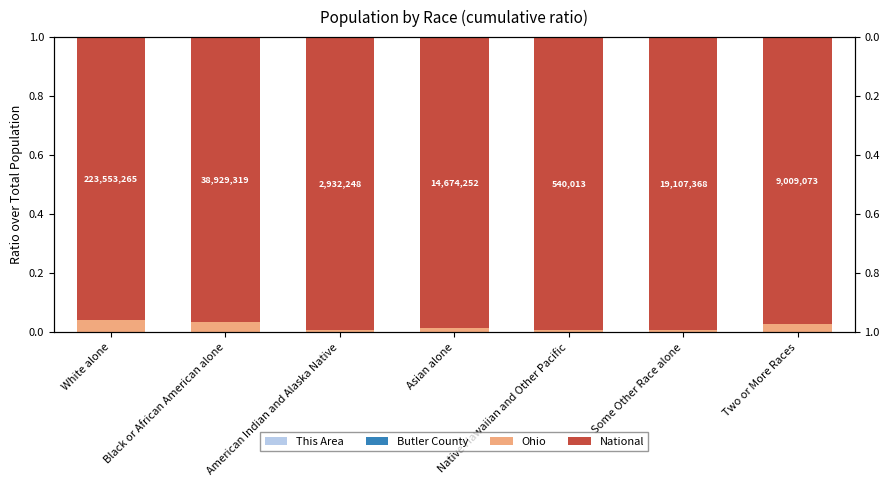

What position from the right is Native Hawaiian and Other Pacific?

3